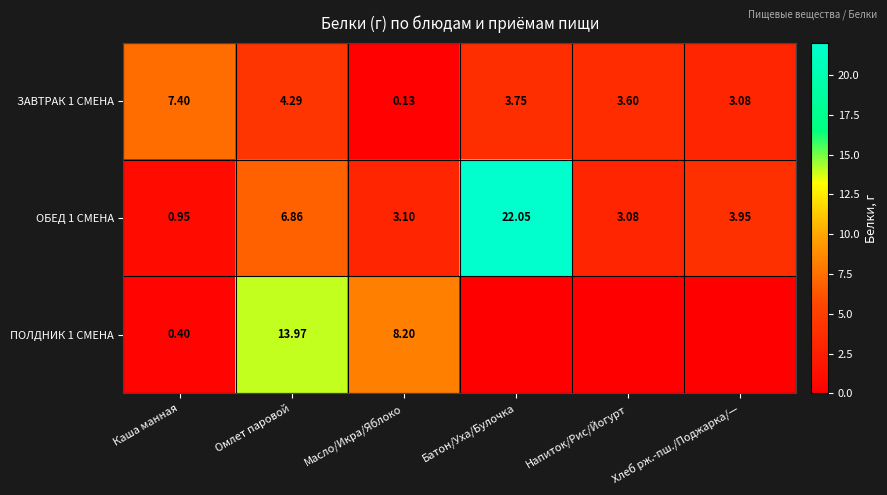

How many distinct data groups are displayed?

3